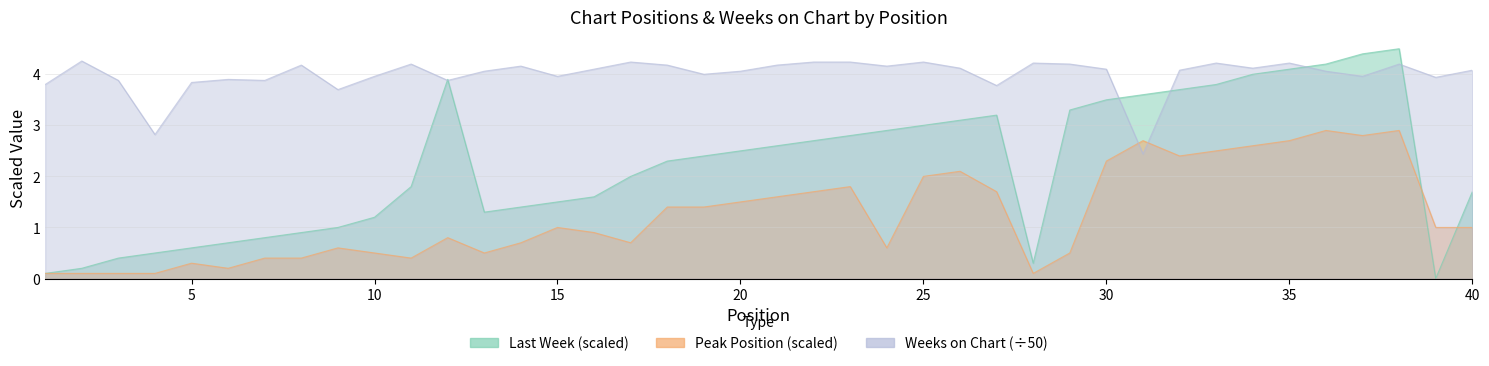

How many values in the Peak Position series are below 1?

19